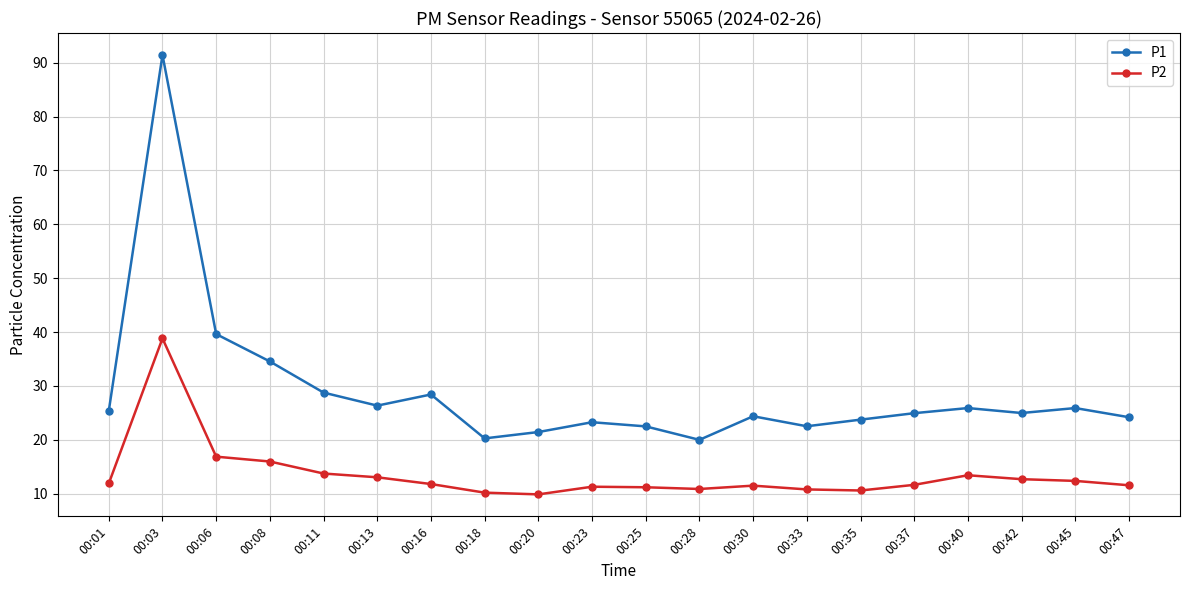

Rank the series by their maximum value, from lowest to highest.

P2, P1